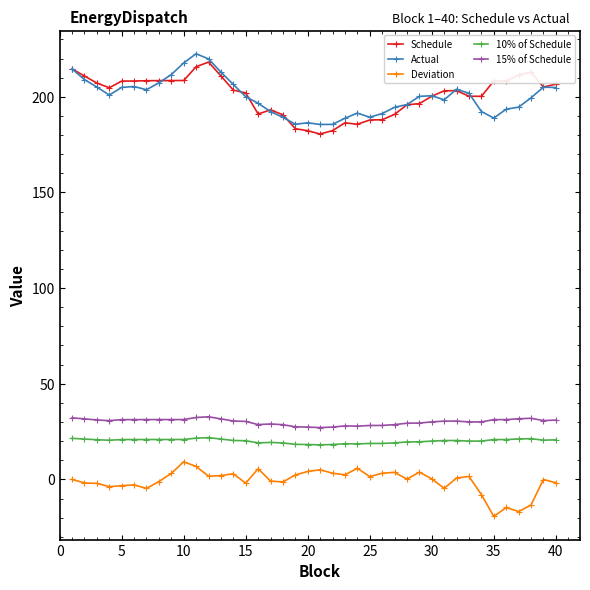

True or false: 15% of Schedule and Schedule cross at least once.

False